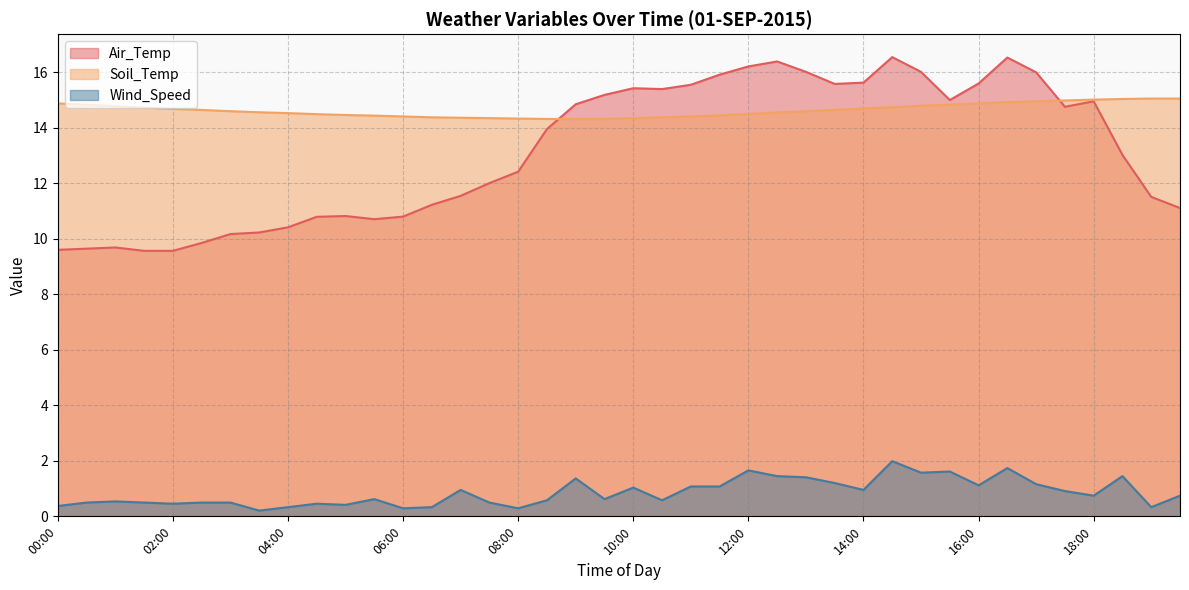

How many lines are shown in the chart?

3